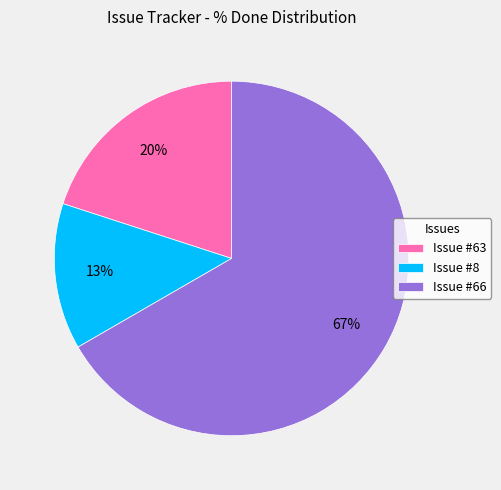

Rank the categories by value from lowest to highest.

Issue #8, Issue #63, Issue #66